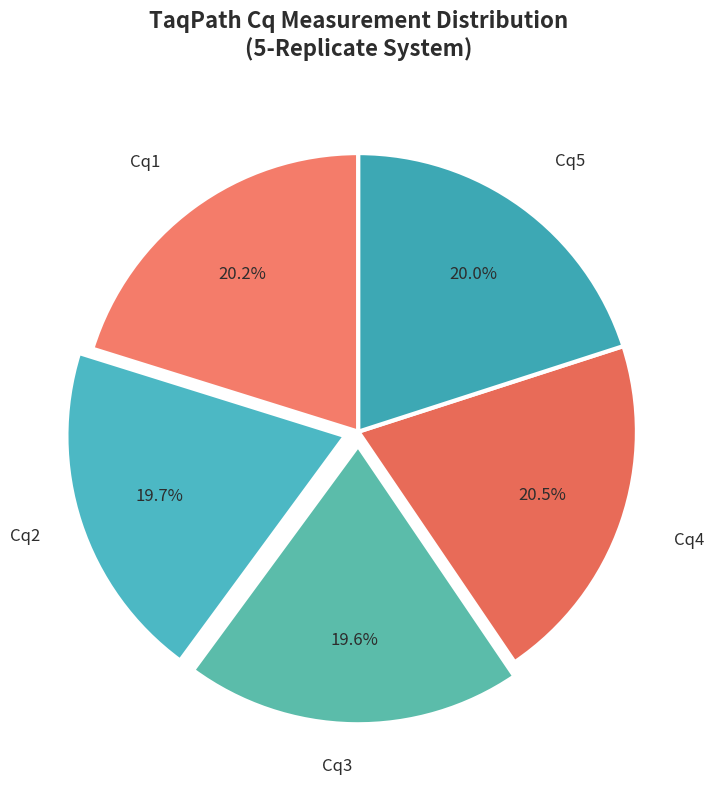

Rank the categories by value from highest to lowest.

Cq4, Cq1, Cq5, Cq2, Cq3